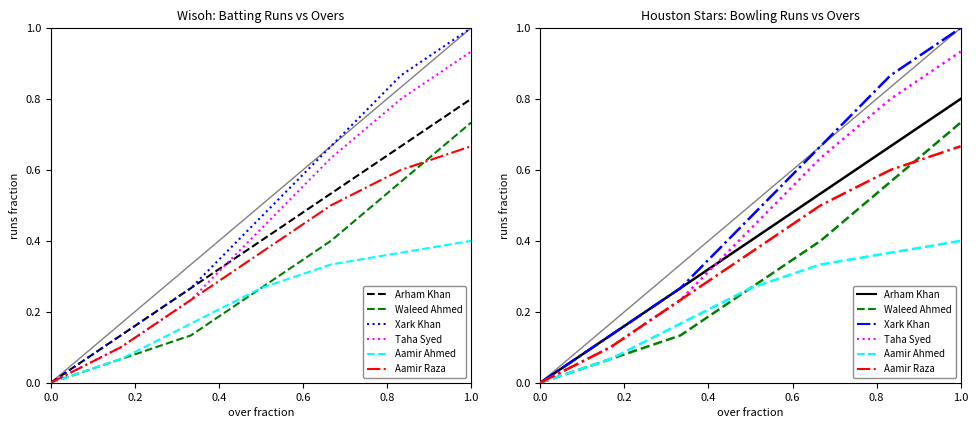

Is the value of Taha Syed at 6 greater than the value of Xark Khan at 0.2?

Yes